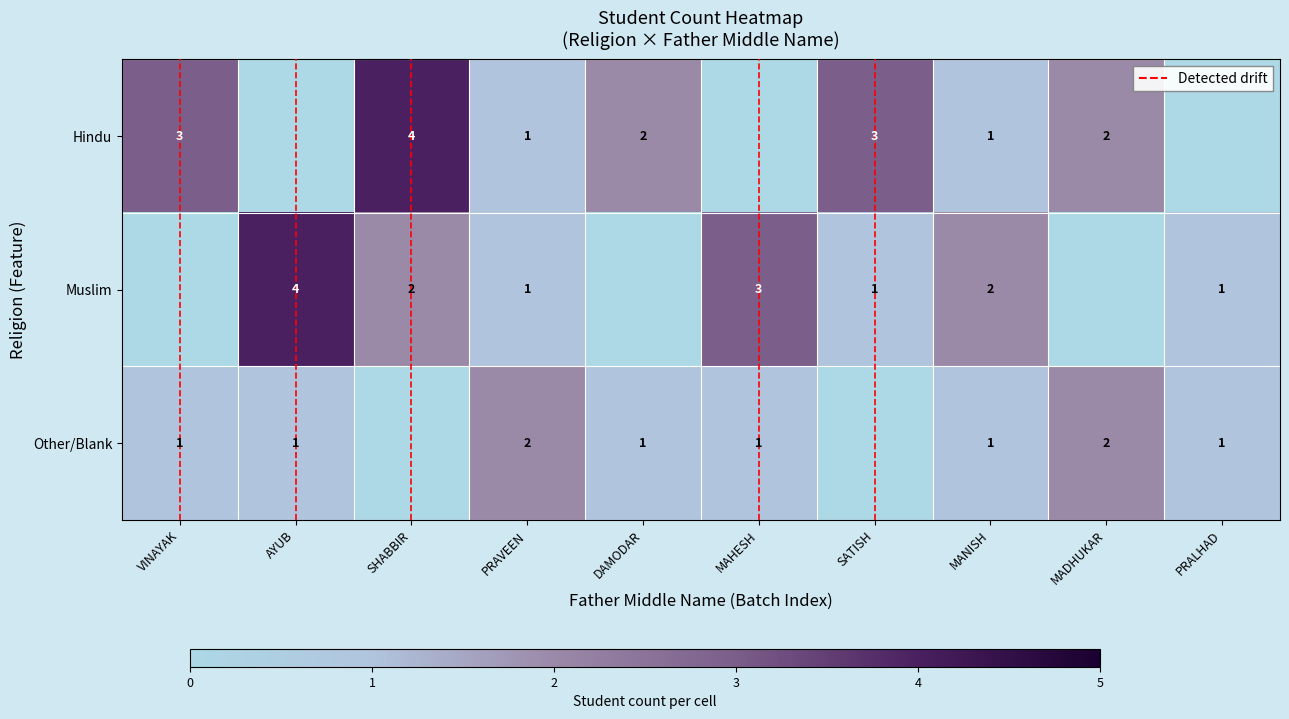

Is the value of Hindu at VINAYAK greater than the value of Other/Blank at PRALHAD?

Yes